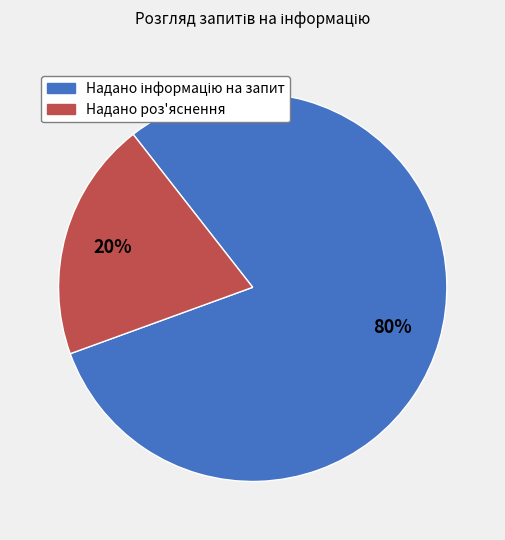

To the nearest percent, what is the average slice percentage?

50%